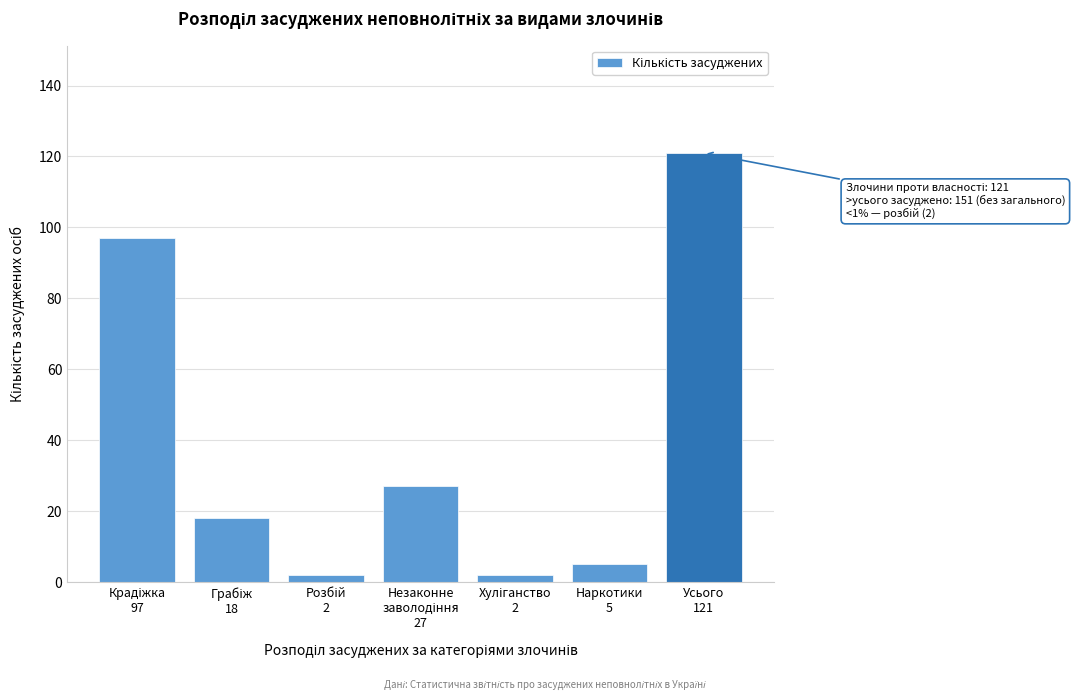

Reading right to left, extract all data points from this chart.

121	5	2	27	2	18	97